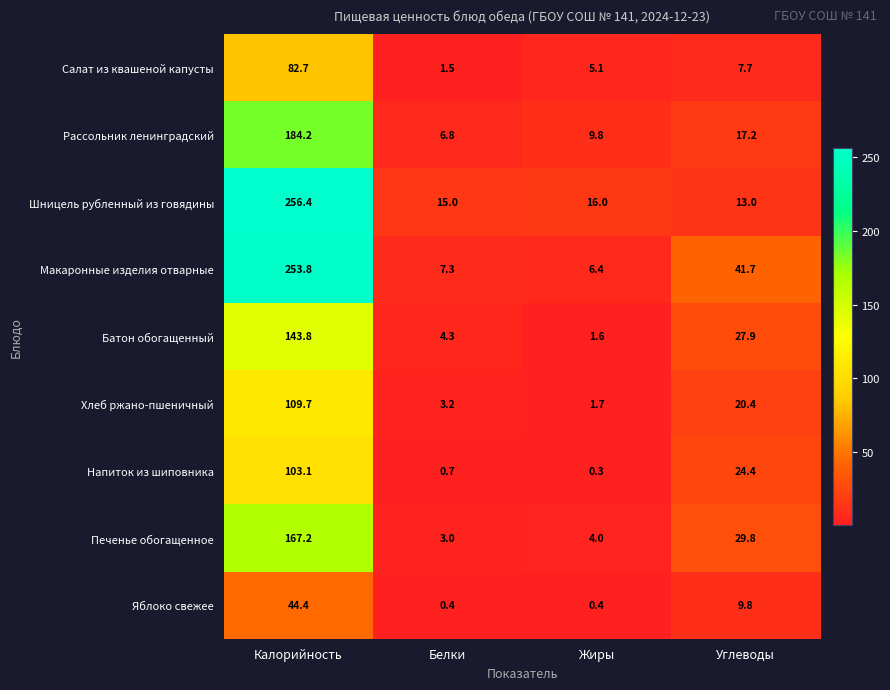

Which series has the largest total across all categories?

Макаронные изделия отварные